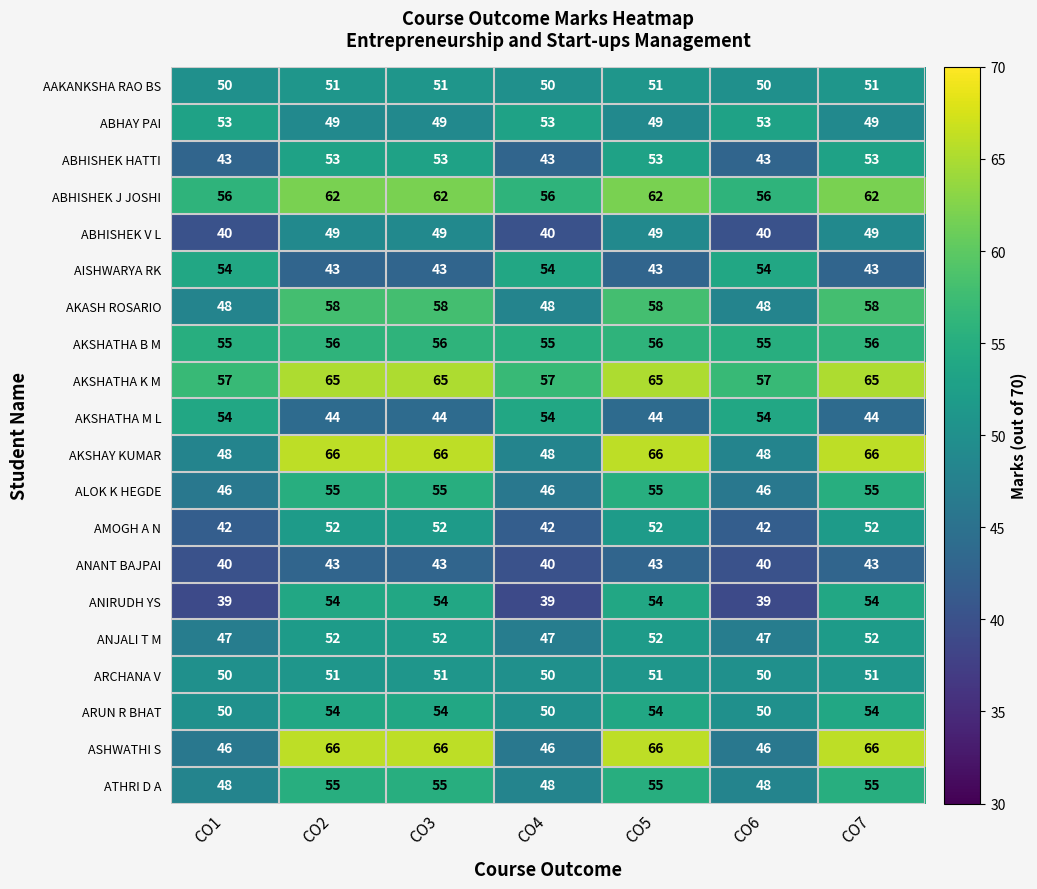

The value of ANANT BAJPAI at CO2 is 43. True or false?

True